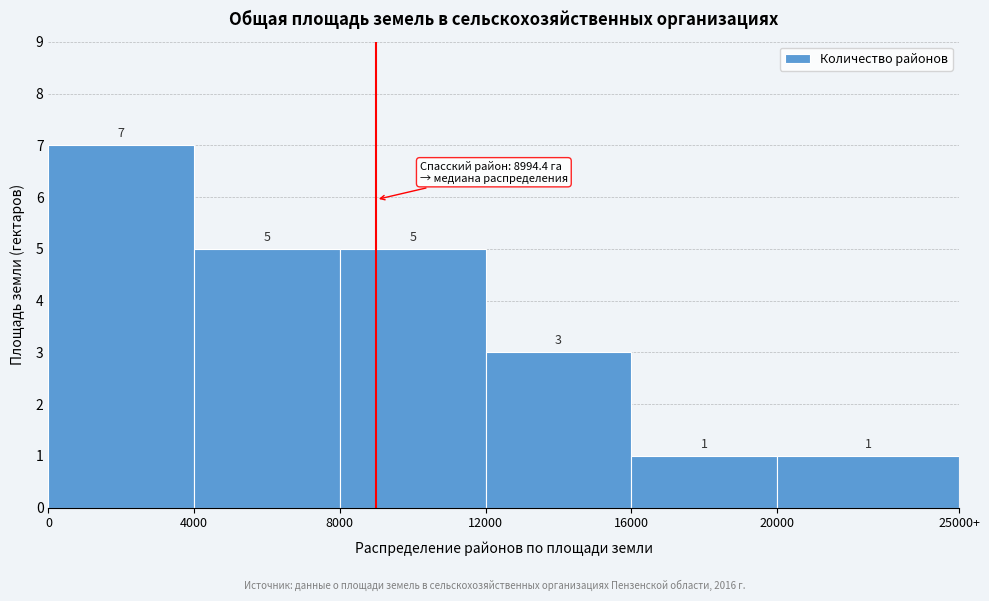

Reading left to right, transcribe all the data shown in this chart.

0=7	4000=5	8000=5	12000=3	16000=1	20000=1